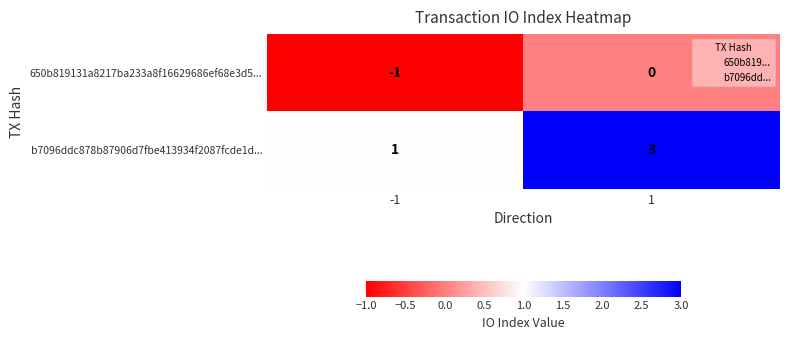

The value of 650b819131a8217ba233a8f16629686ef68e3d5... at -1 is -1. True or false?

True